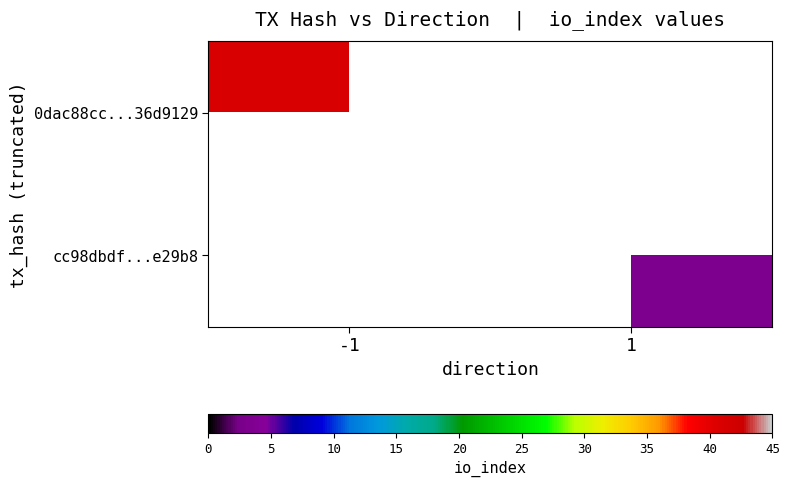

At how many categories does at least one series exceed 3?

1